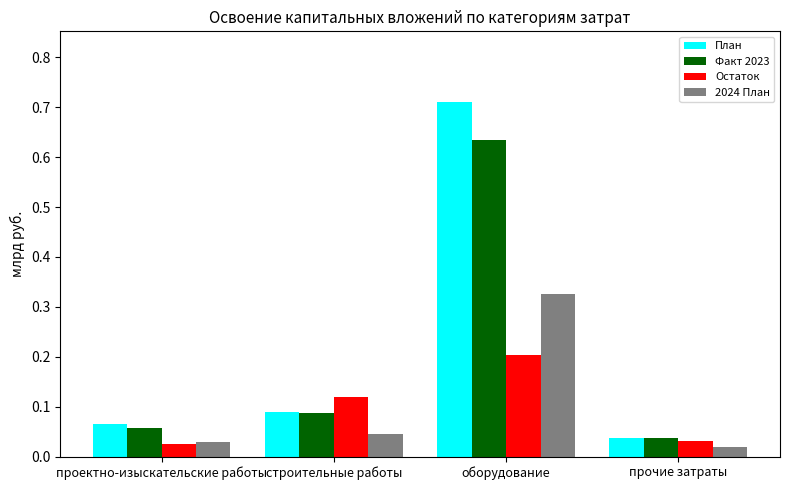

Which category has the highest value across all series?

оборудование